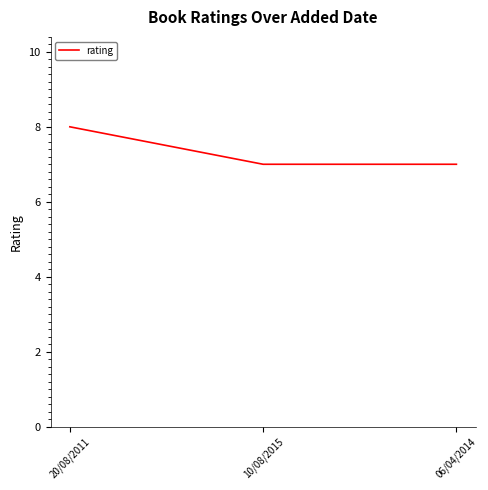

Count the values in the range 7 to 8.

3